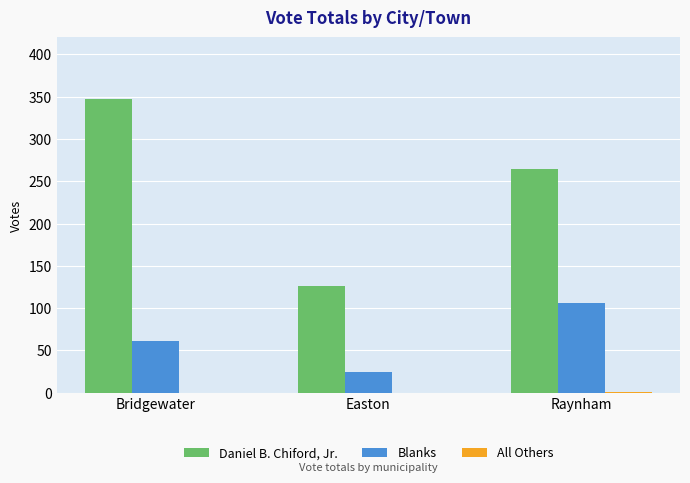

How many groups of bars are there?

3